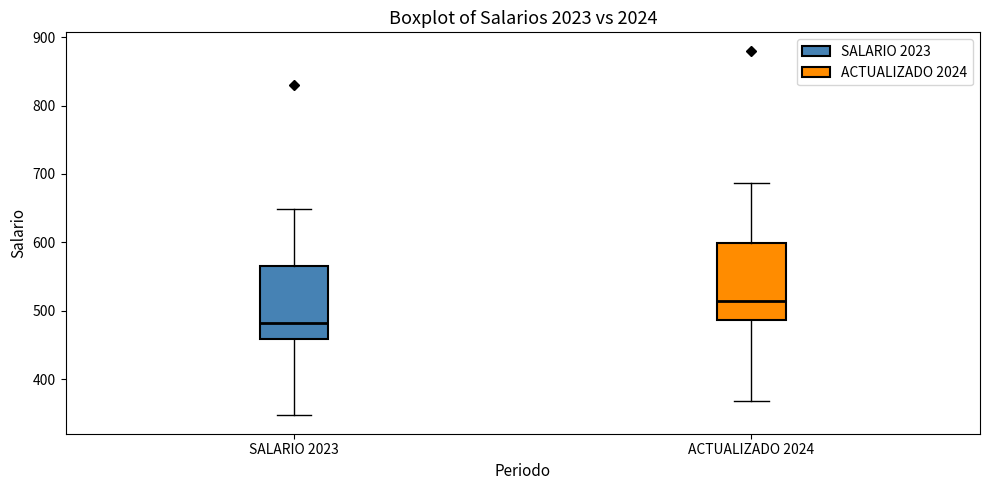

Reading left to right, transcribe this box plot: for each box, give where its median line is, the range the box spans, and where its two whiskers end, as read against the y-axis. The values are not printed on the chart, so give them approximately, as read against the axis.

SALARIO 2023: median 480, box 460 to 570, whiskers 350 to 650
ACTUALIZADO 2024: median 510, box 490 to 600, whiskers 370 to 690